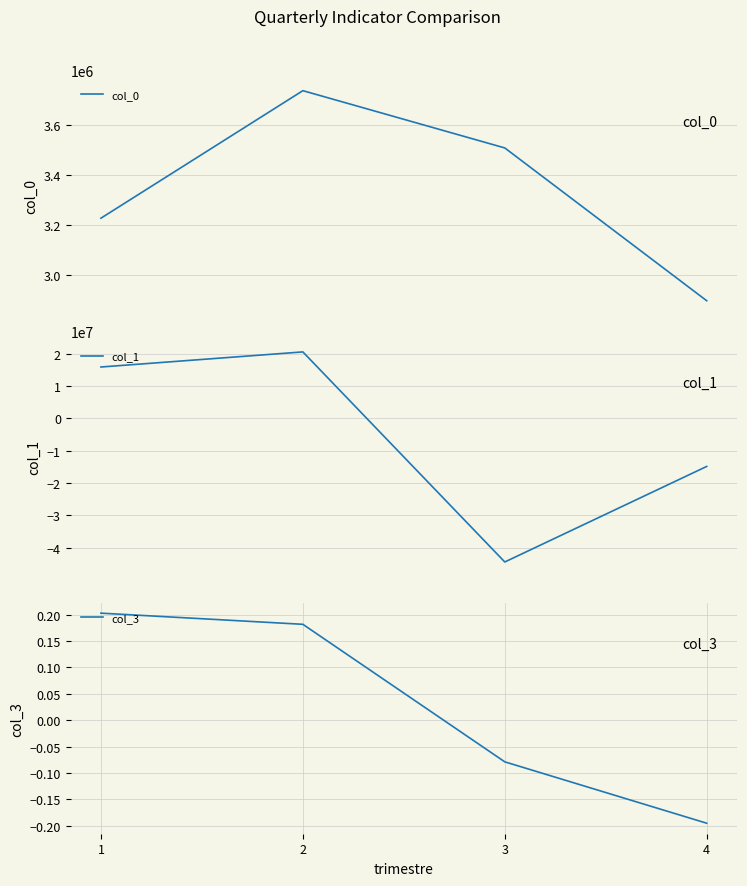

The value of col_0 at 4 is 2896540.4. True or false?

True